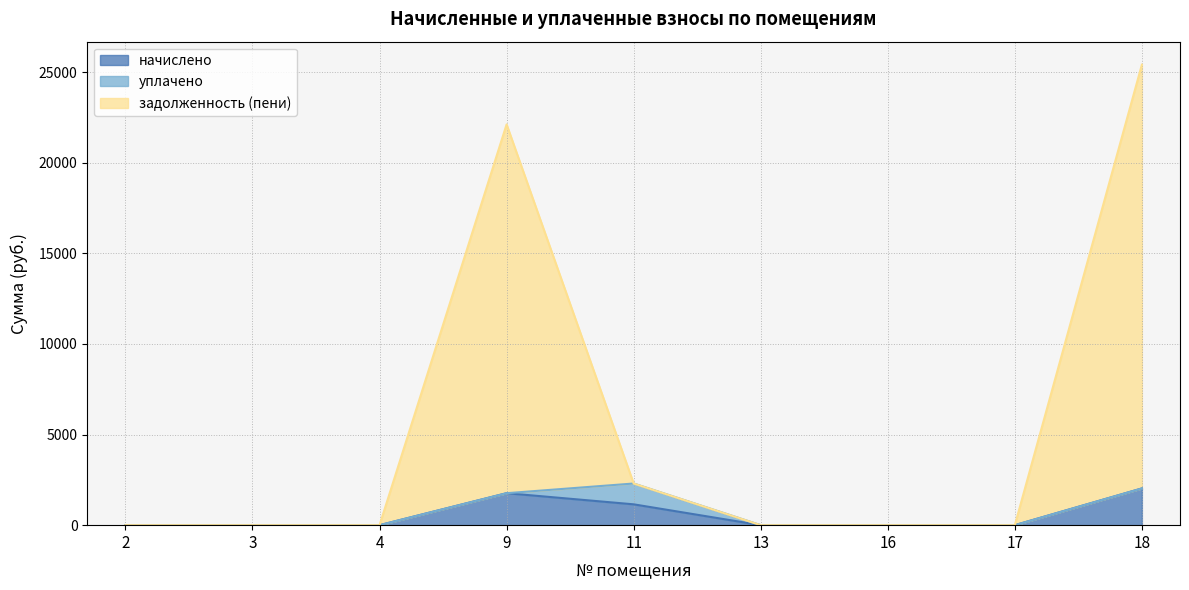

How many values in the начислено series exceed 0?

3